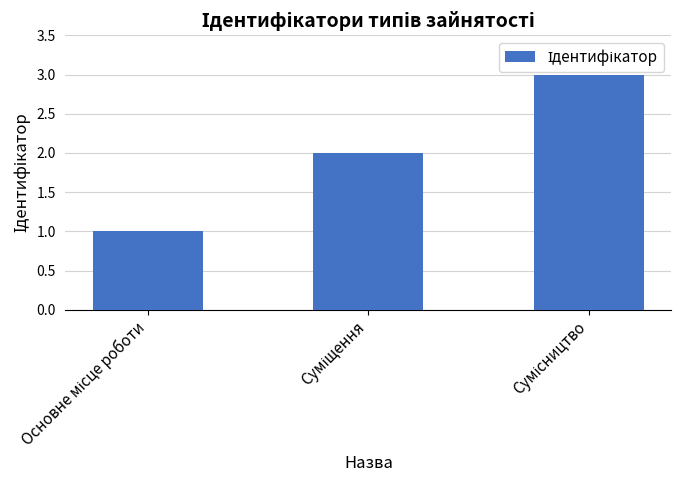

What is the difference between the maximum and minimum values?

2